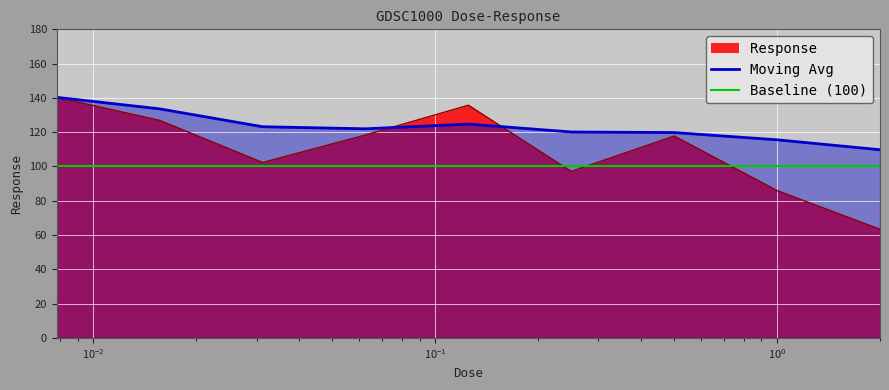

What is the sum of the values at 0.0078125 and 0.03125?

242.7